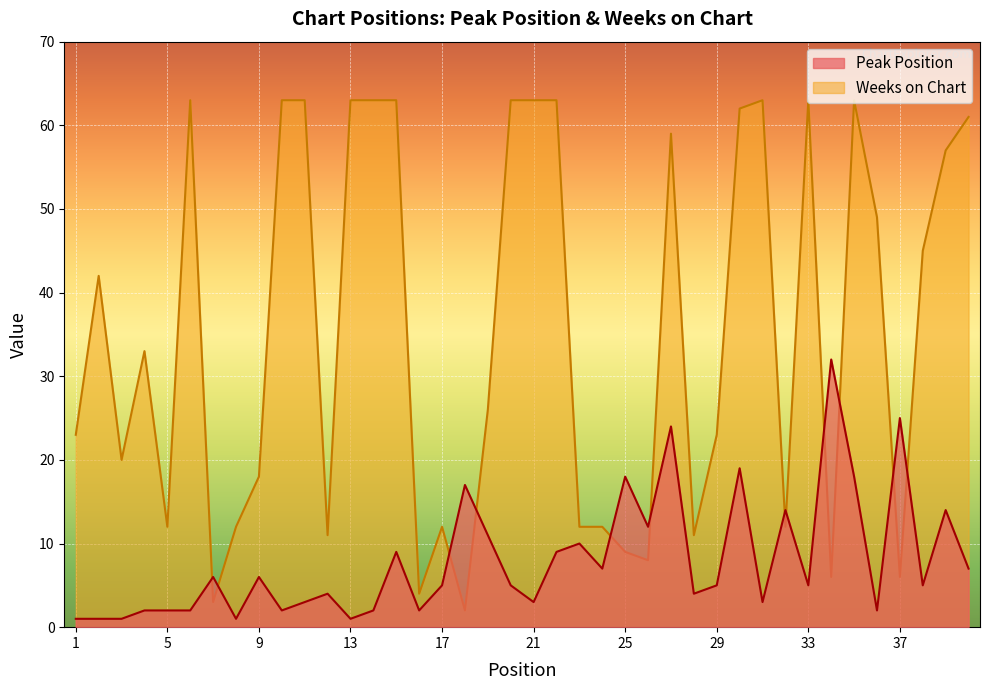

What is the minimum value shown in the chart?

1